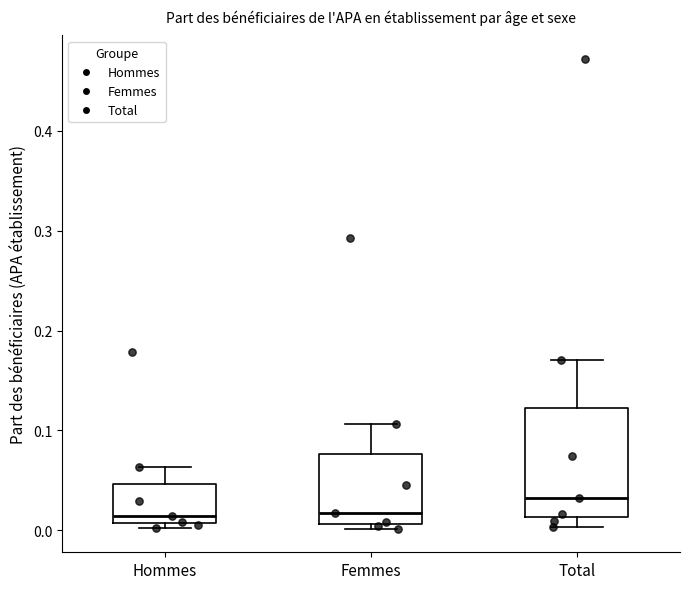

Where is the lower edge of the box for Hommes on the y-axis? The values are not printed on the chart, so give them approximately, as read against the axis.

0.01